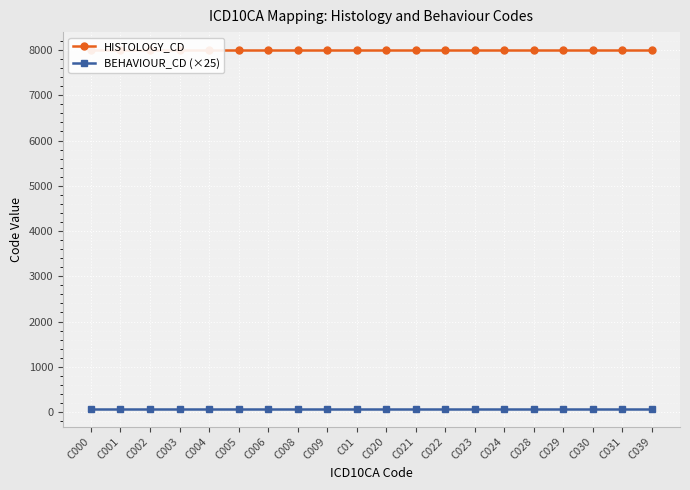

True or false: HISTOLOGY_CD and BEHAVIOUR_CD (×25) cross at least once.

False